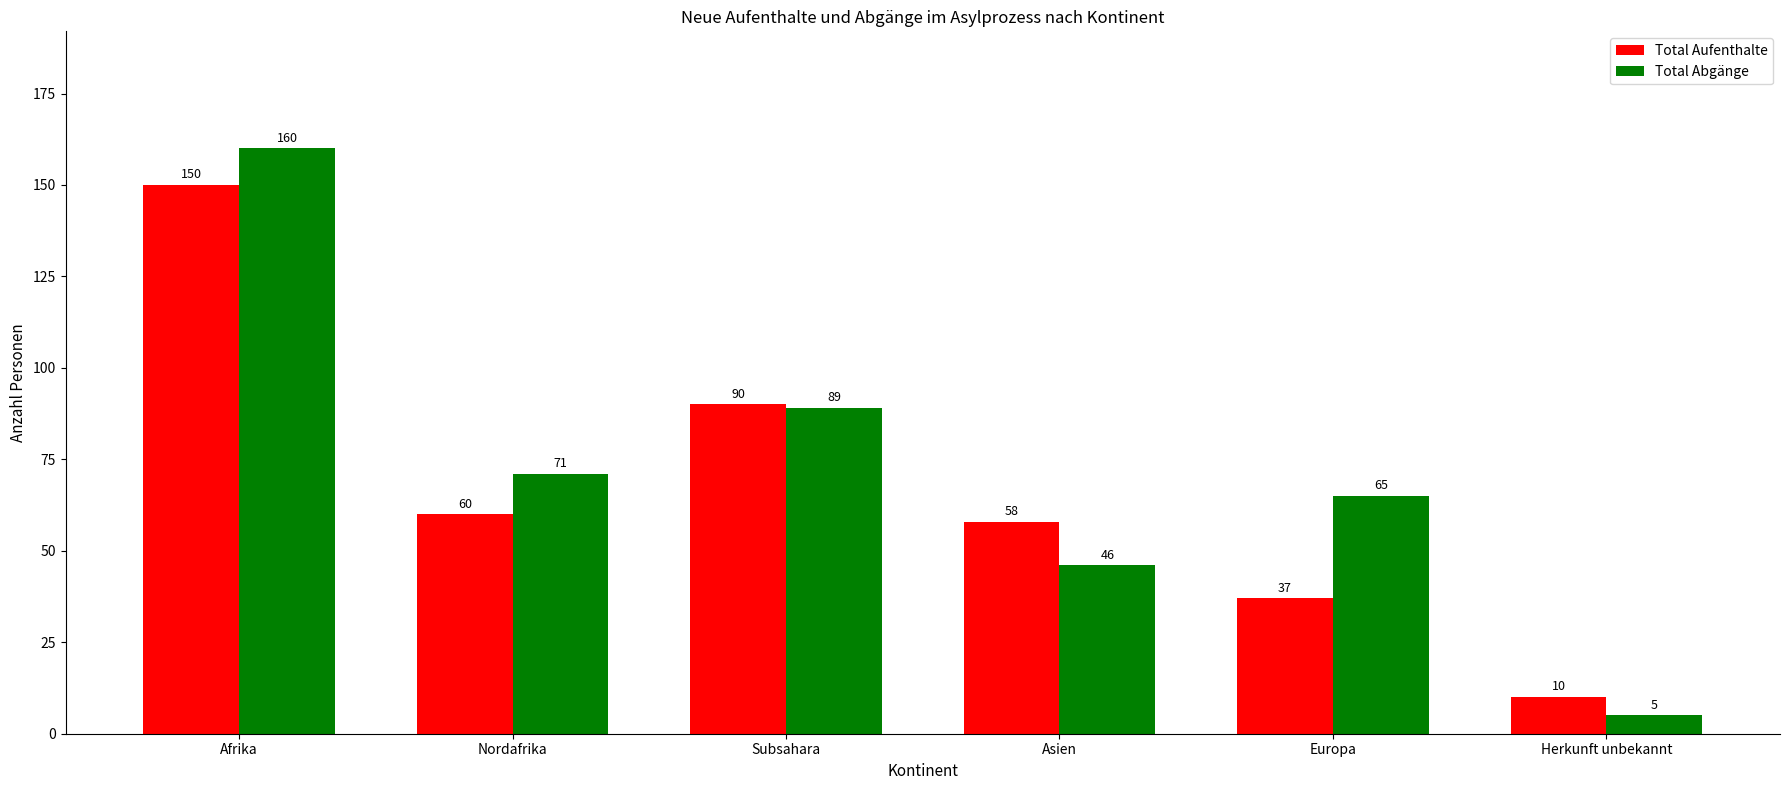

Which category has the highest value in the Total Abgänge series?

Afrika